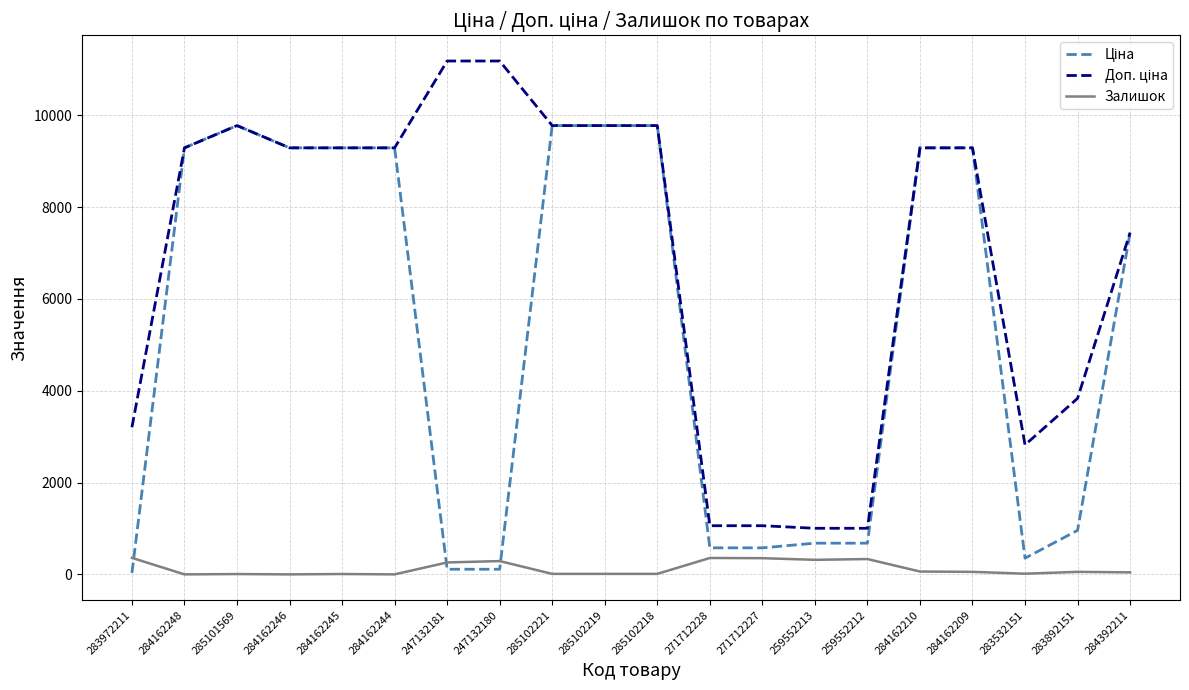

What is the total value across all series at 284162246?

18580.9